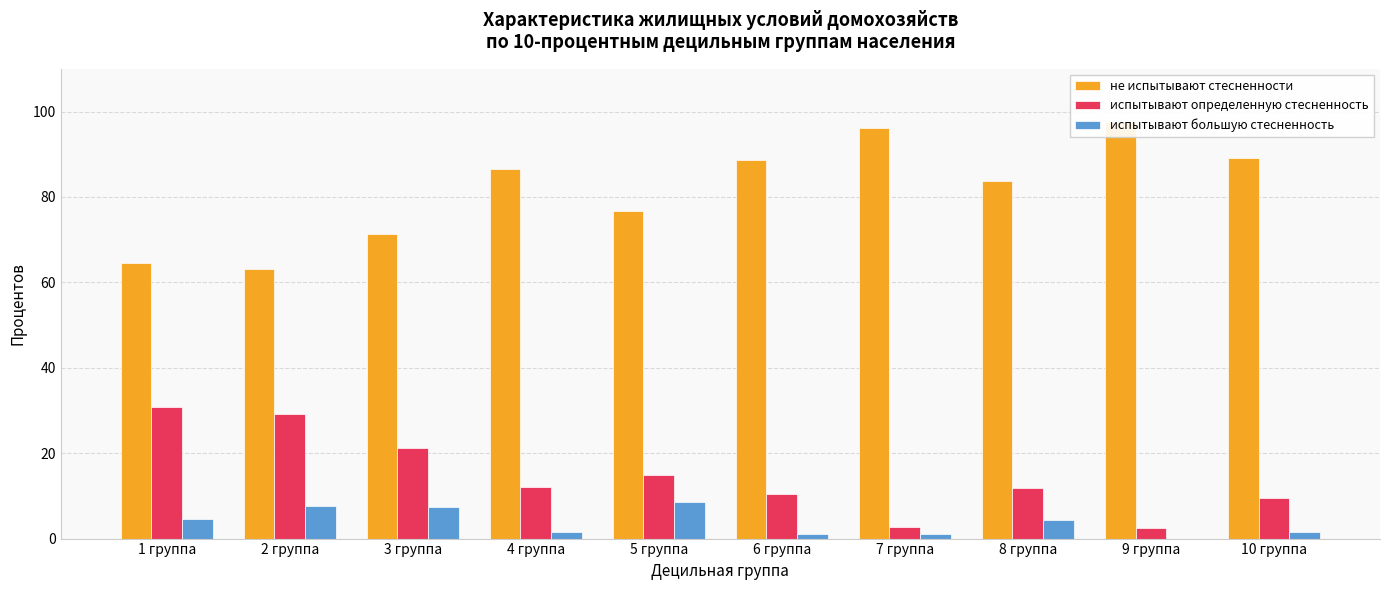

Is it true that испытывают определенную стесненность equals 29.0 at 3 группа?

False